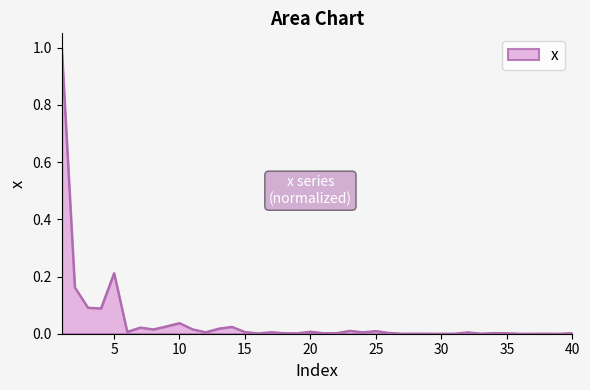

What is the maximum value shown in the chart?

1.0